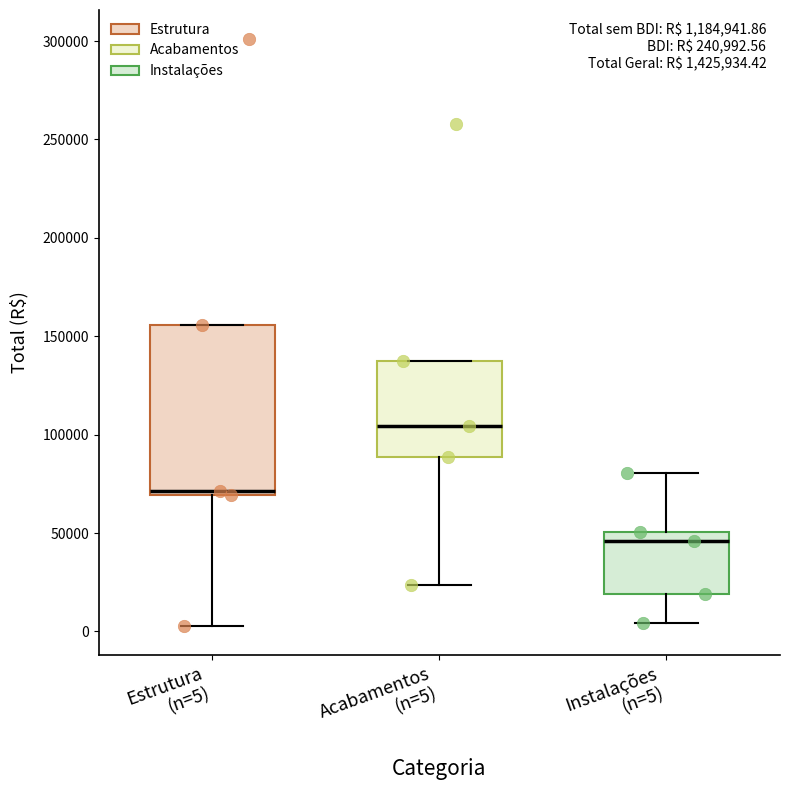

Which box's median line is the highest?

Acabamentos (n=5)